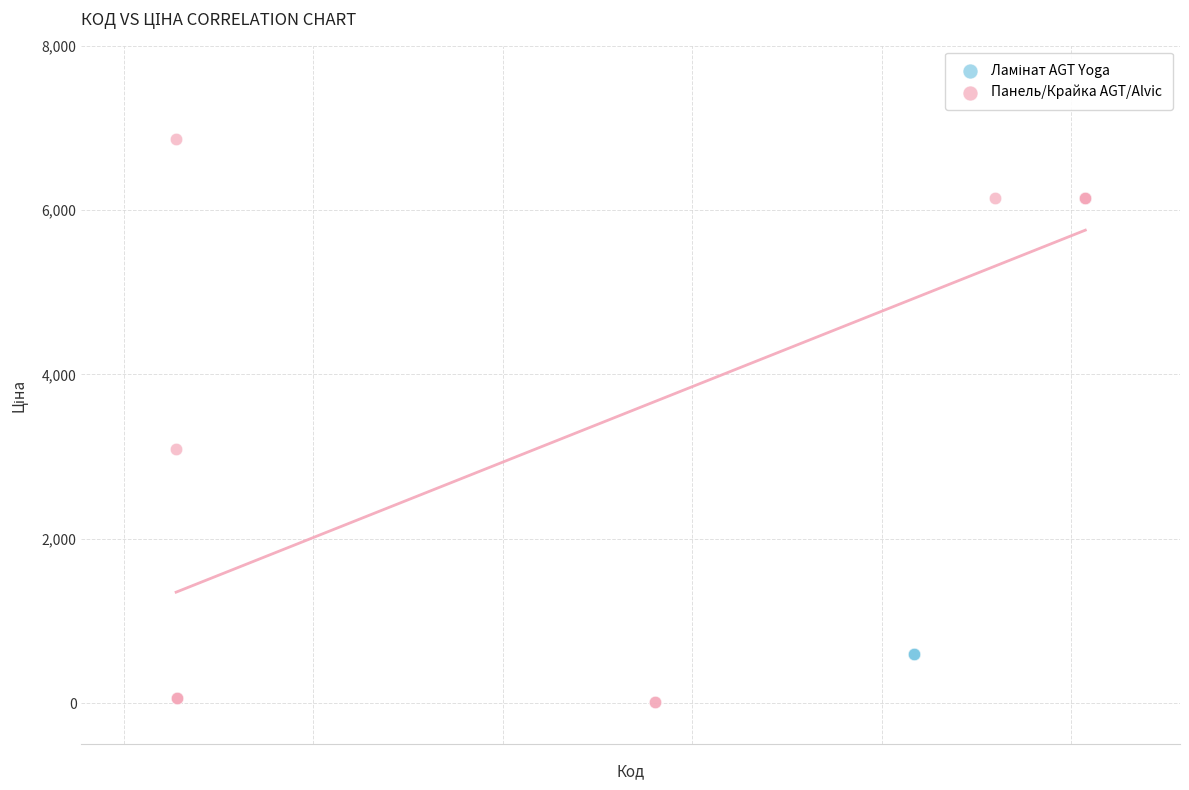

Which series contains the lowest Y value?

Панель/Крайка AGT/Alvic